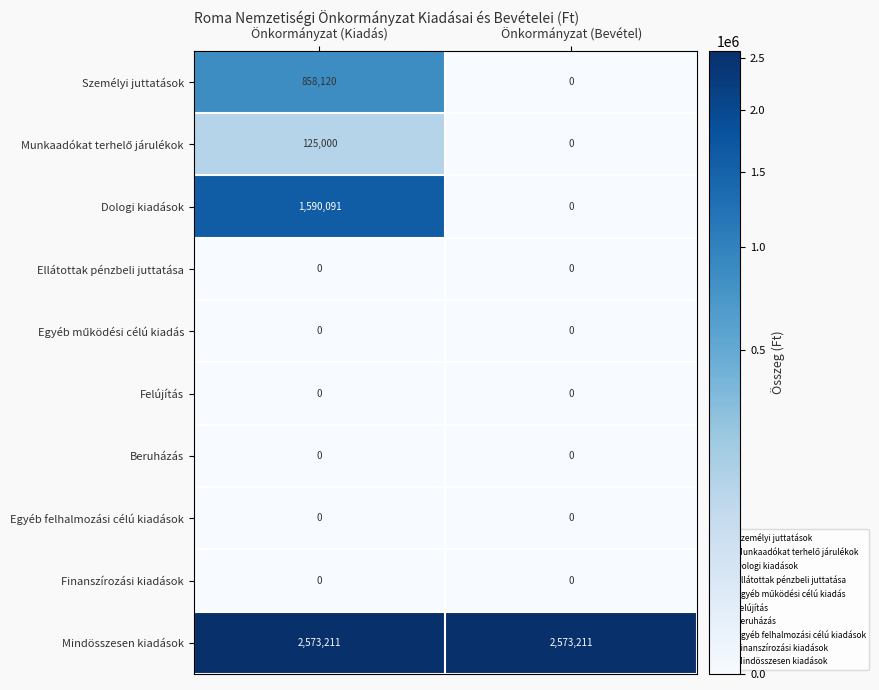

Is it true that Finanszírozási kiadások equals 0 at Önkormányzat (Bevétel)?

True